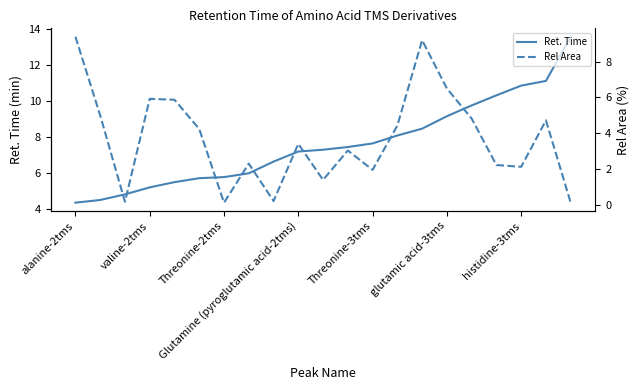

Reading left to right, transcribe all the data shown in this chart.

Ret. Time: 4.3	4.5	4.8	5.2	5.5	5.7	5.8	6.0	6.6	7.2	7.3	7.4	7.6	8.1	8.4	9.1	9.7	10.3	10.8	11.1	13.6
Rel Area: 9.4	5.0	0.2	5.9	5.9	4.2	0.1	2.3	0.2	3.4	1.4	3.0	2.0	4.4	9.2	6.5	4.8	2.2	2.1	4.7	0.1